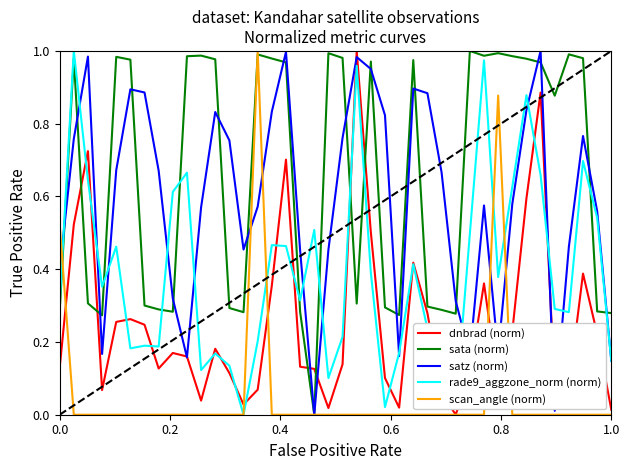

Which series has the largest total across all categories?

sata (norm)